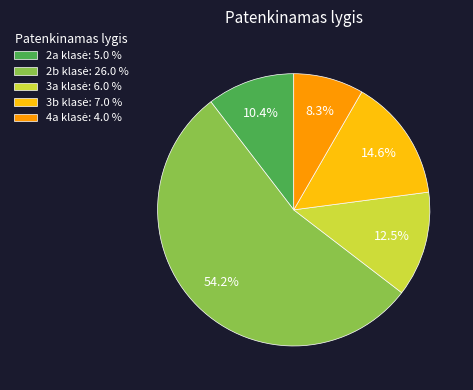

Is there a majority slice in this chart?

Yes